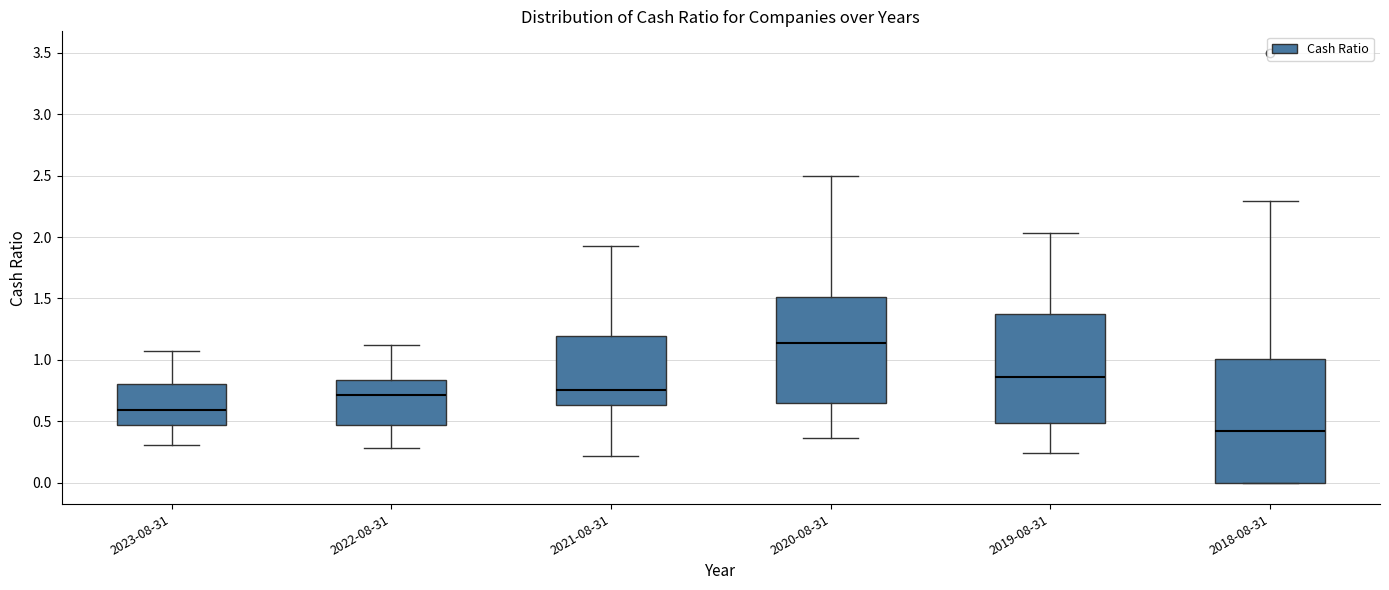

Reading left to right, transcribe this box plot: for each box, give where its median line is, the range the box spans, and where its two whiskers end, as read against the y-axis. The values are not printed on the chart, so give them approximately, as read against the axis.

2023-08-31: median 0.60, box 0.45 to 0.80, whiskers 0.30 to 1.05
2022-08-31: median 0.70, box 0.45 to 0.85, whiskers 0.30 to 1.10
2021-08-31: median 0.75, box 0.65 to 1.20, whiskers 0.20 to 1.95
2020-08-31: median 1.15, box 0.65 to 1.50, whiskers 0.35 to 2.50
2019-08-31: median 0.85, box 0.50 to 1.40, whiskers 0.25 to 2.05
2018-08-31: median 0.40, box 0.00 to 1.00, whiskers 0.00 to 2.30